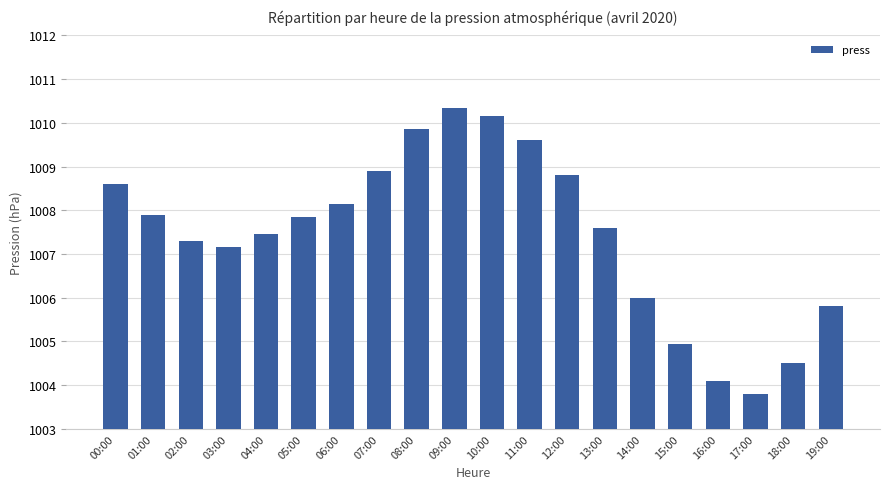

The chart shows a value of 430.5 at 10:00. True or false?

False